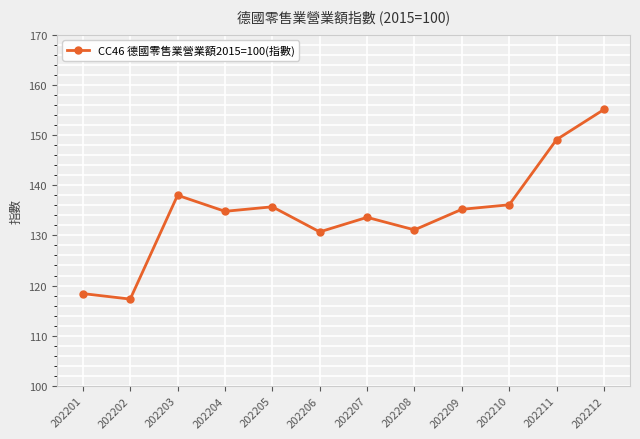

How many lines are shown in the chart?

1